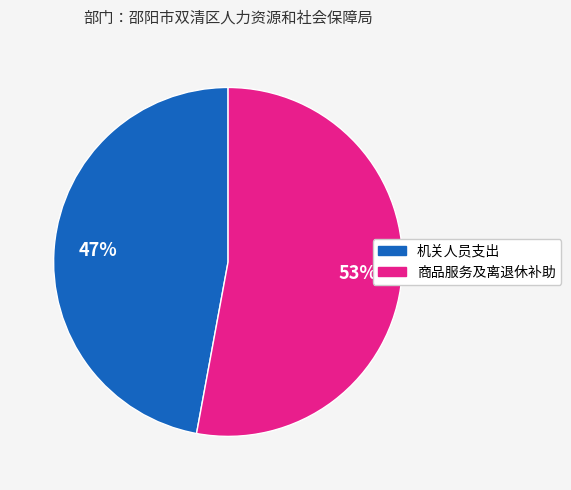

To the nearest percent, what is the average slice percentage?

50%